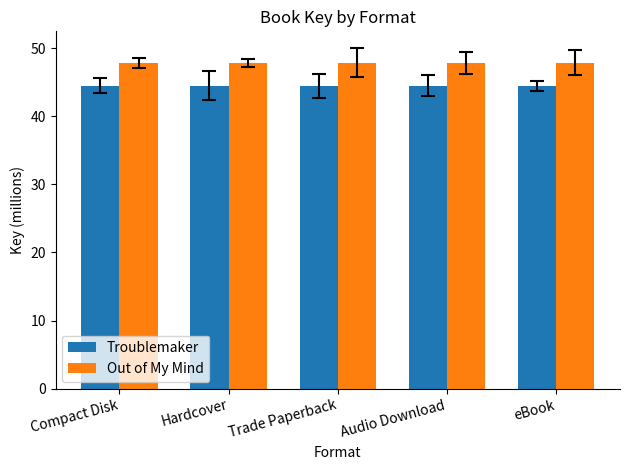

Rank the series by their average value, from highest to lowest.

Out of My Mind, Troublemaker